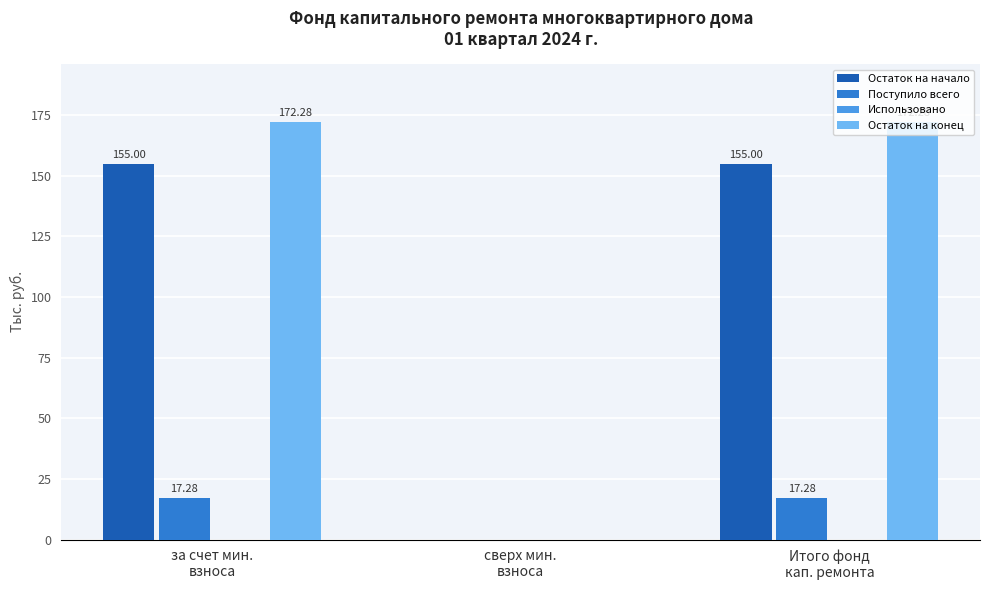

What is the sum of all Остаток на конец values?

344.6